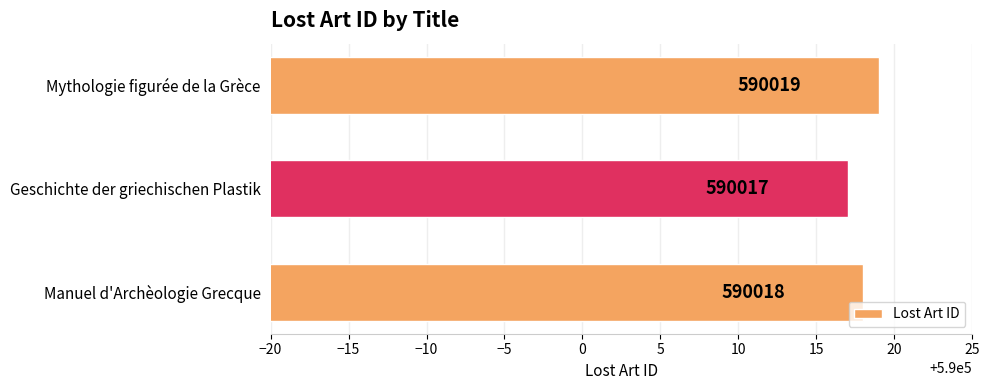

Is it true that the value at Manuel d'Archèologie Grecque is 774380?

False